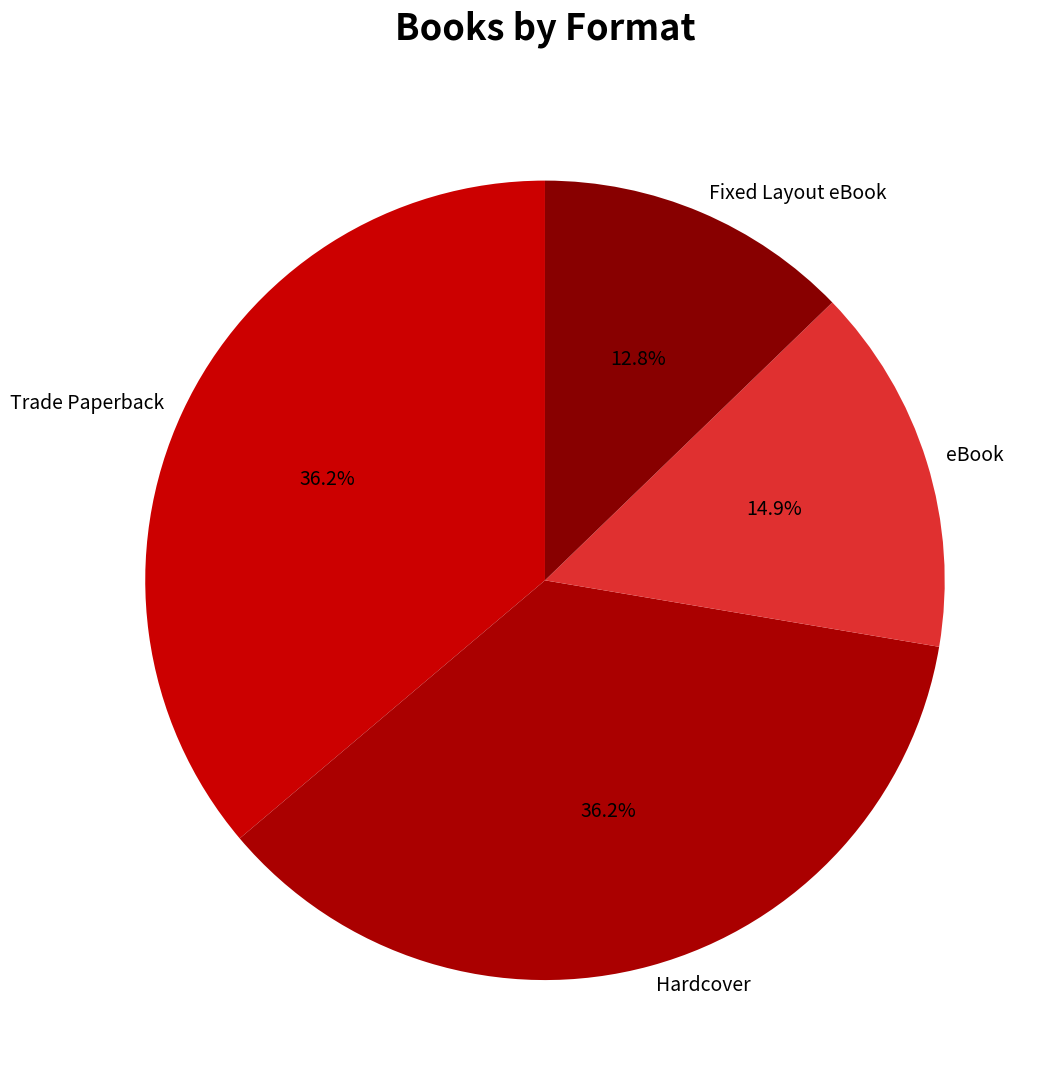

Which slice is the smallest?

Fixed Layout eBook